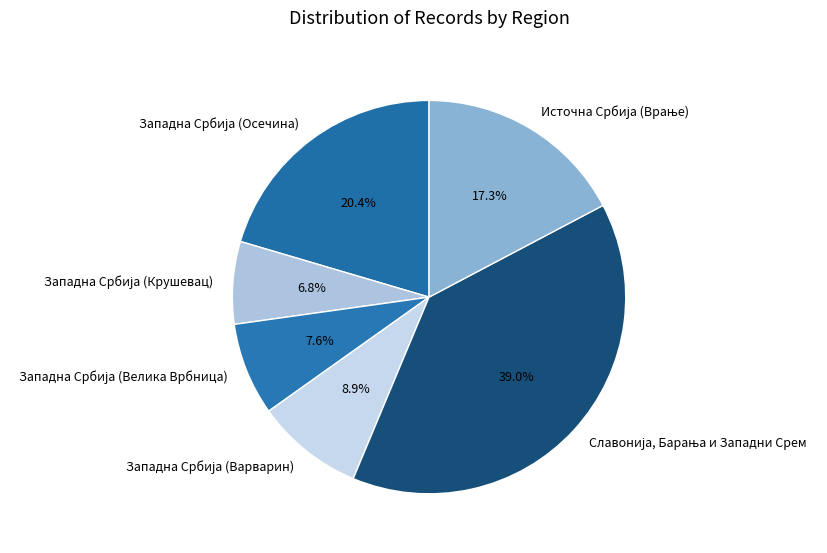

Does any single category account for the majority?

No